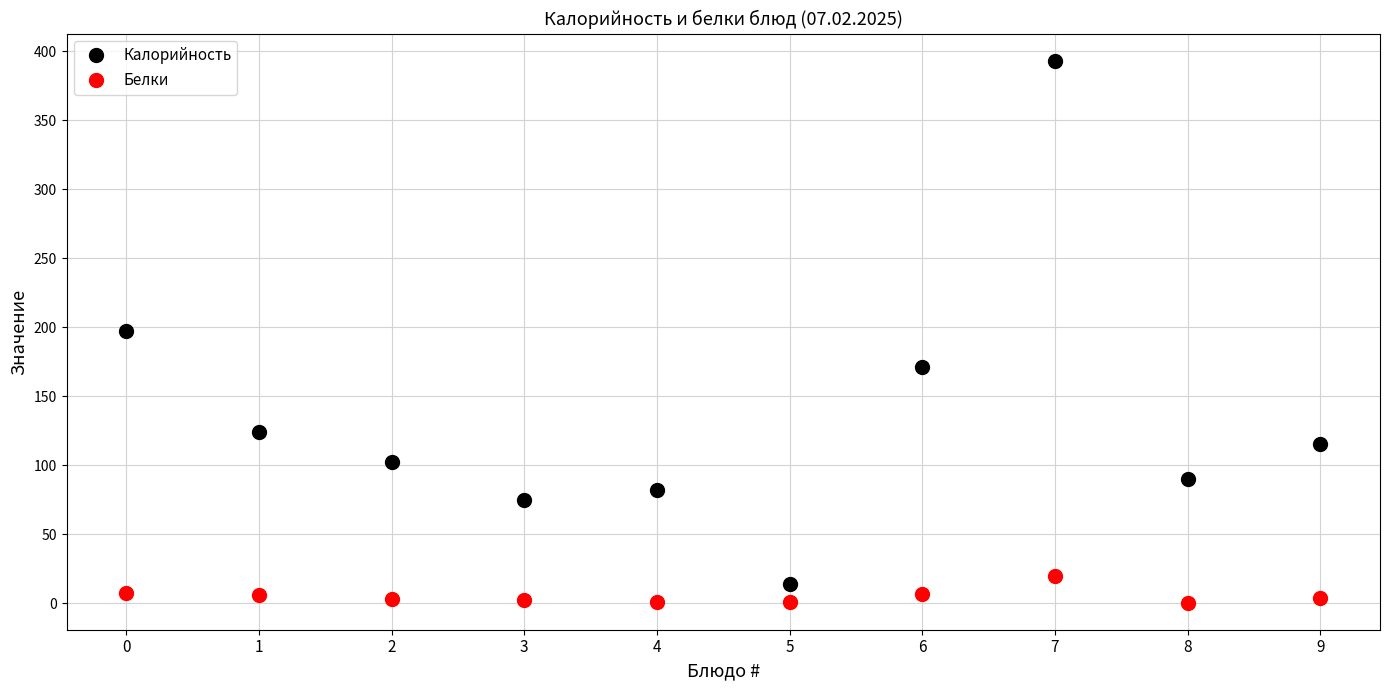

True or false: Белки and Калорийность intersect in this chart.

False